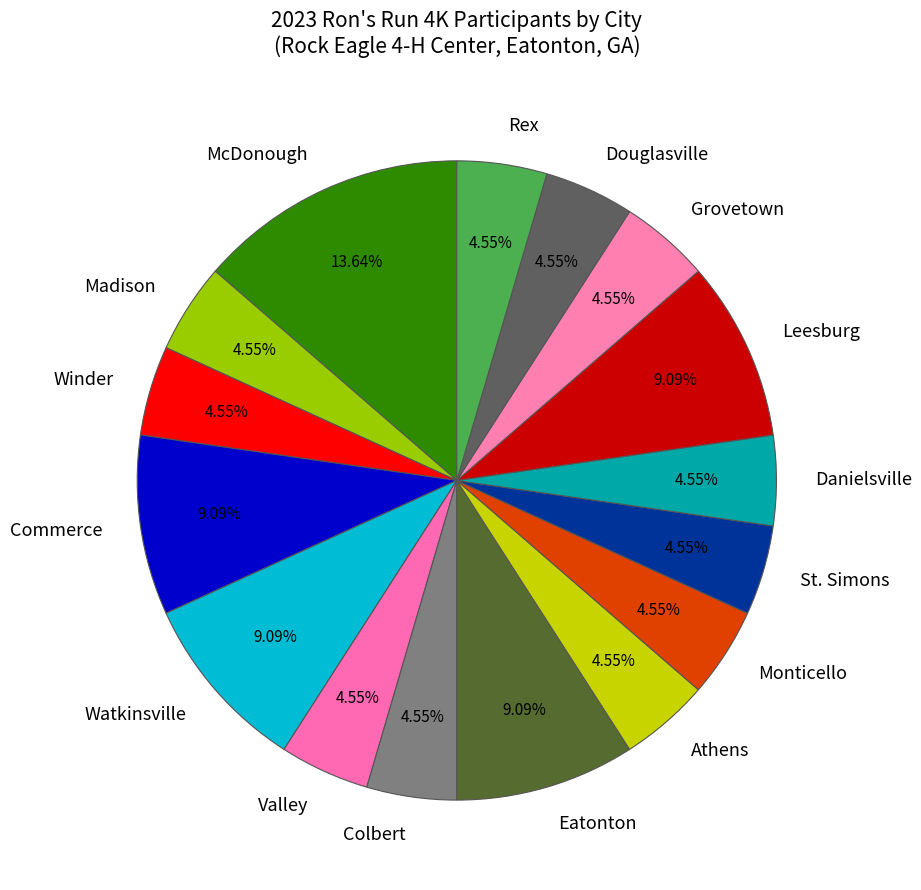

Does Monticello account for over 50% of the chart?

No